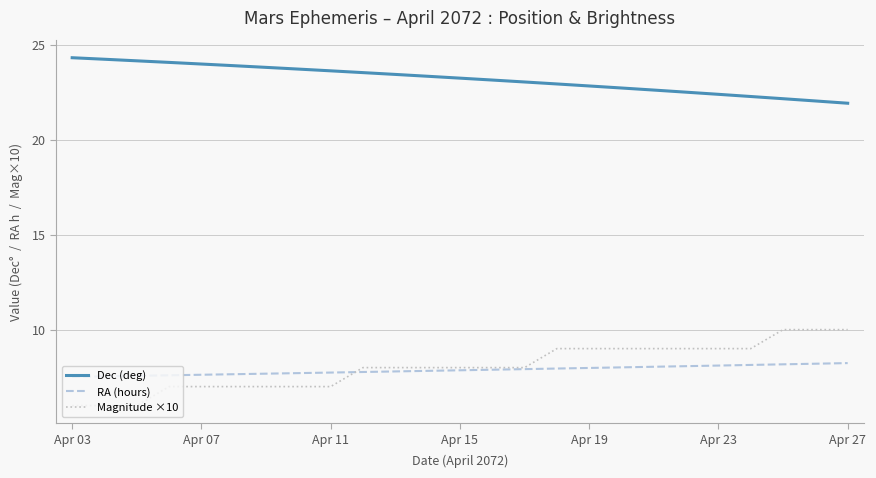

How many lines are shown in the chart?

3